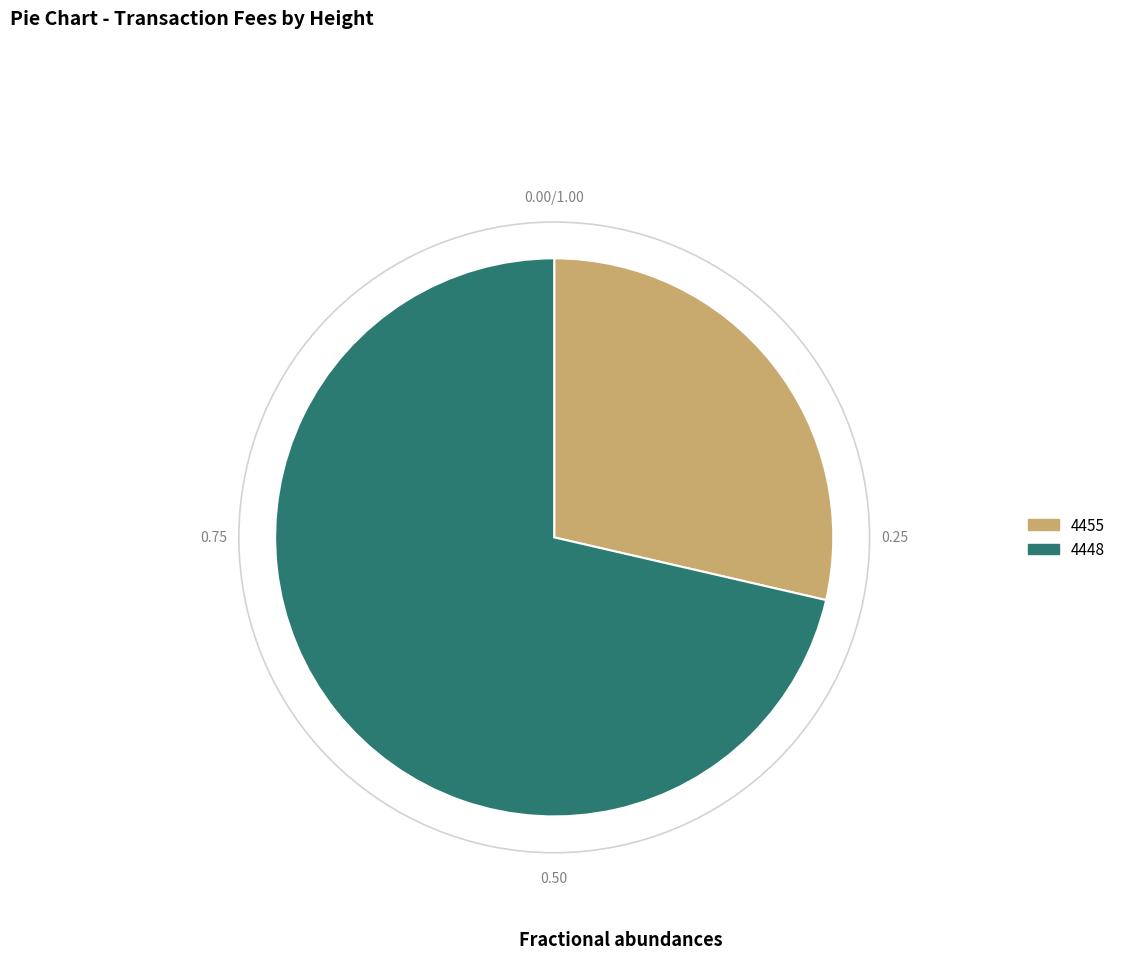

Which category accounts for the majority?

4448